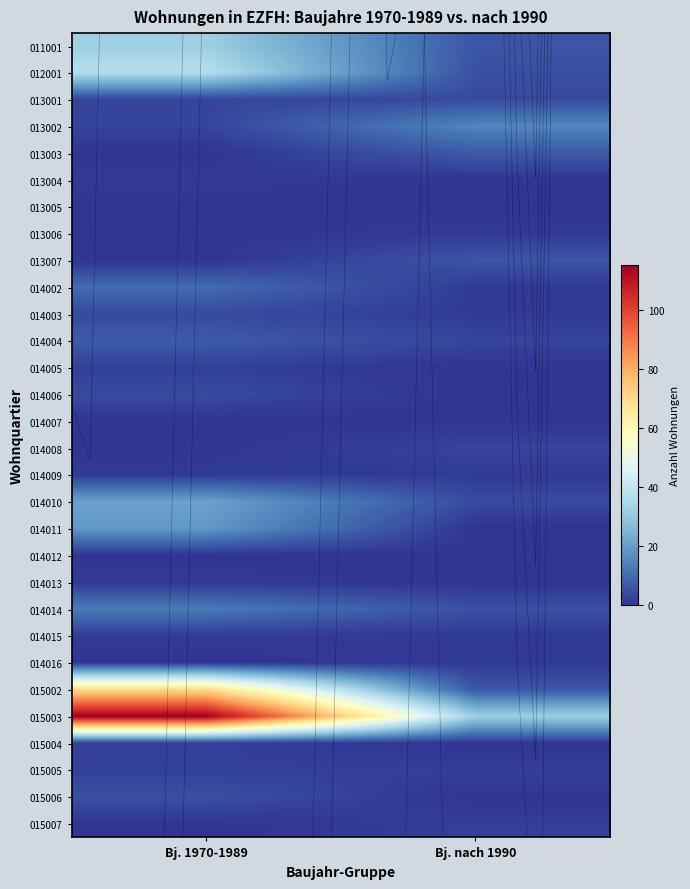

Which series has the widest spread of values?

015003